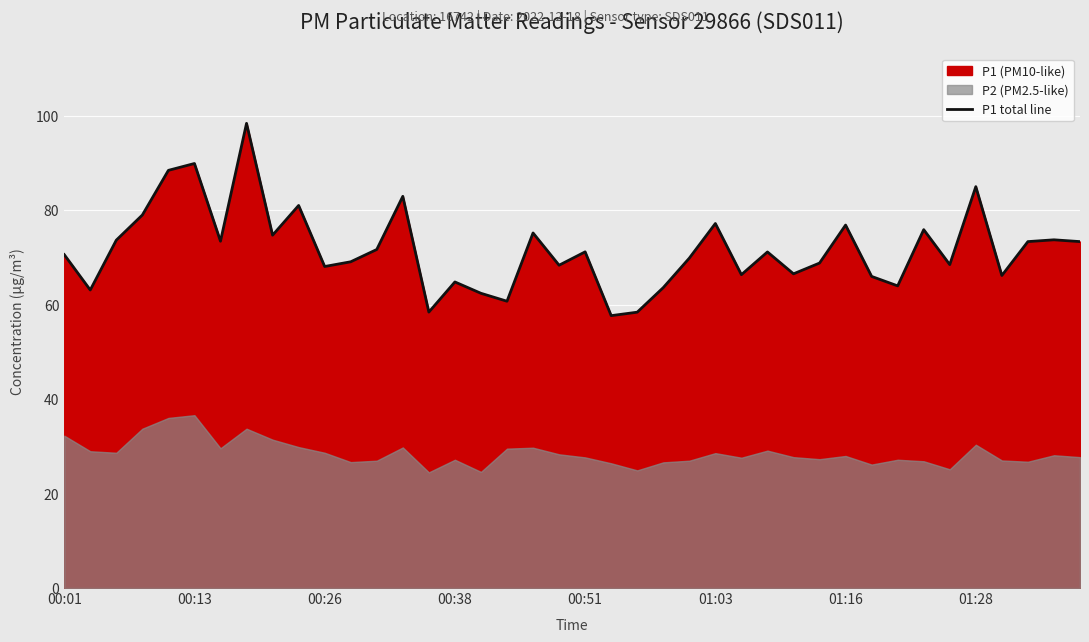

The P1 total line series shows 76.8 at 01:16. True or false?

True